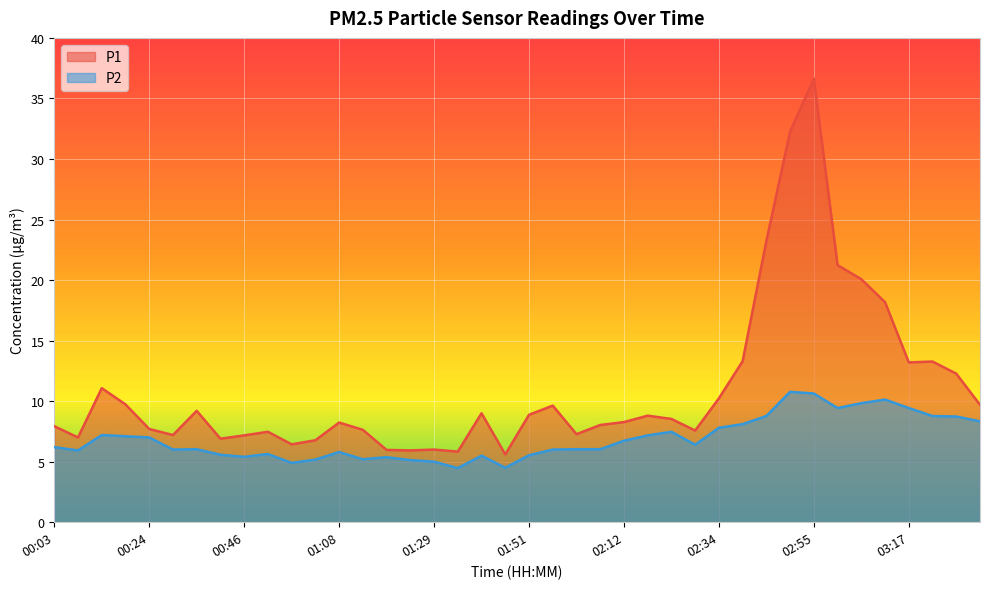

At which category does P1 reach its first local valley?

00:08